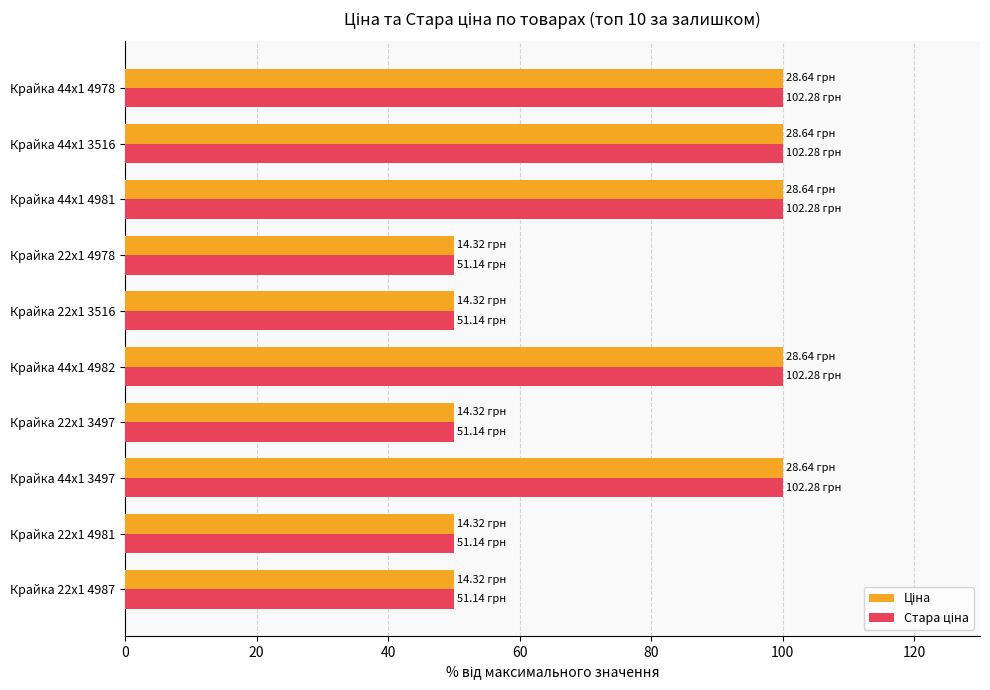

What is the total value across all series at Крайка 22x1 3516?

100